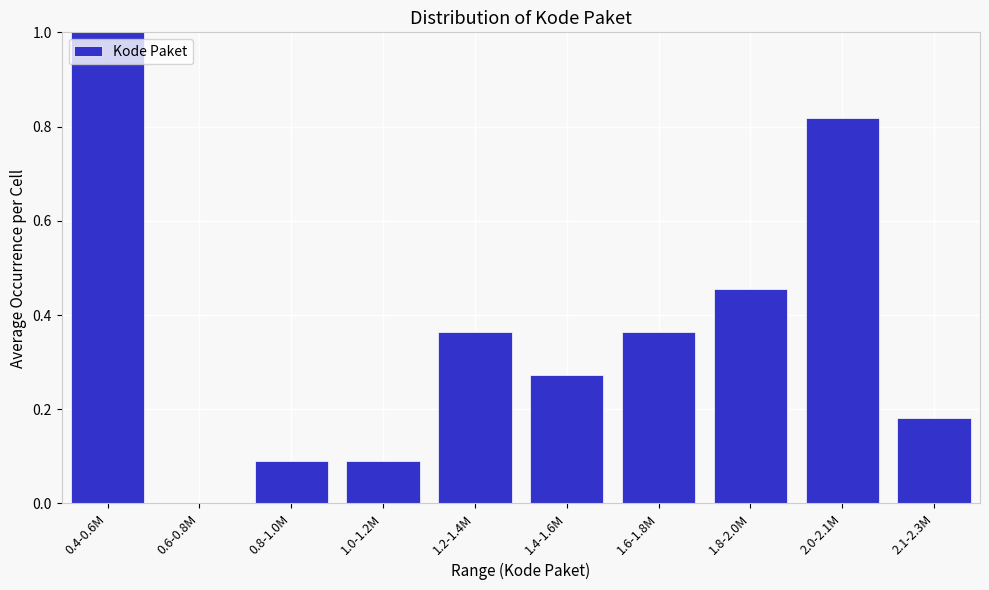

Between 0.6-0.8M and 1.0-1.2M, which is larger?

1.0-1.2M